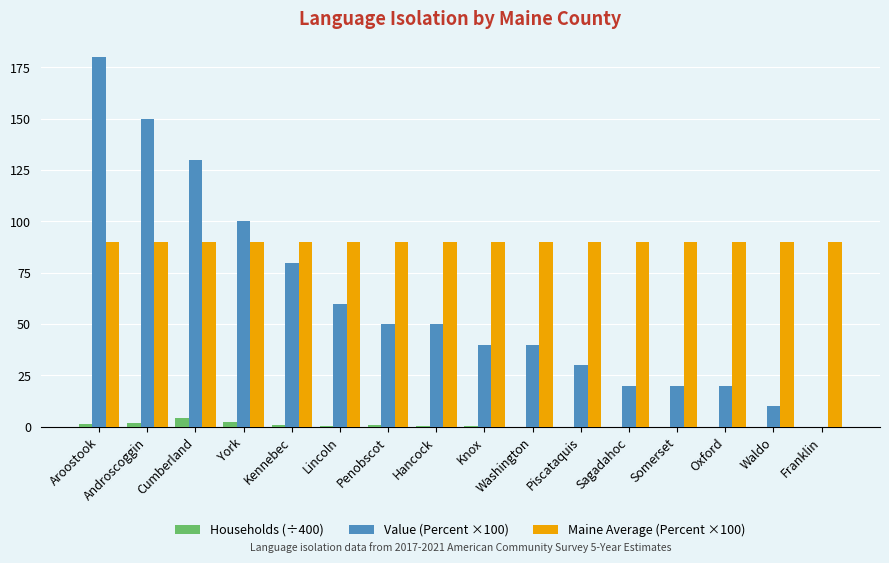

The value of Value (Percent ×100) at Cumberland is 130.0. True or false?

True